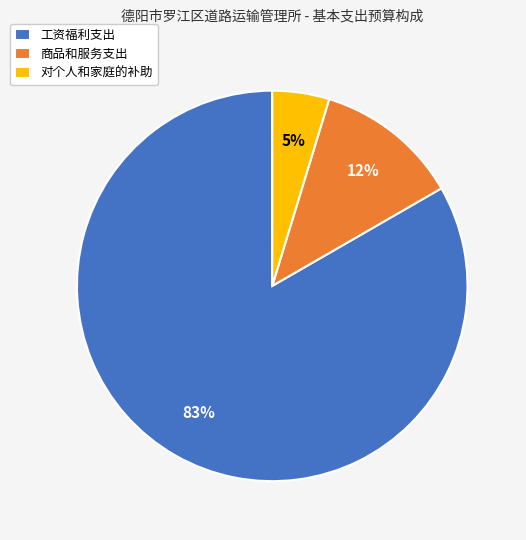

To the nearest percent, what is the difference between the 商品和服务支出 and 工资福利支出 slice percentages?

71%